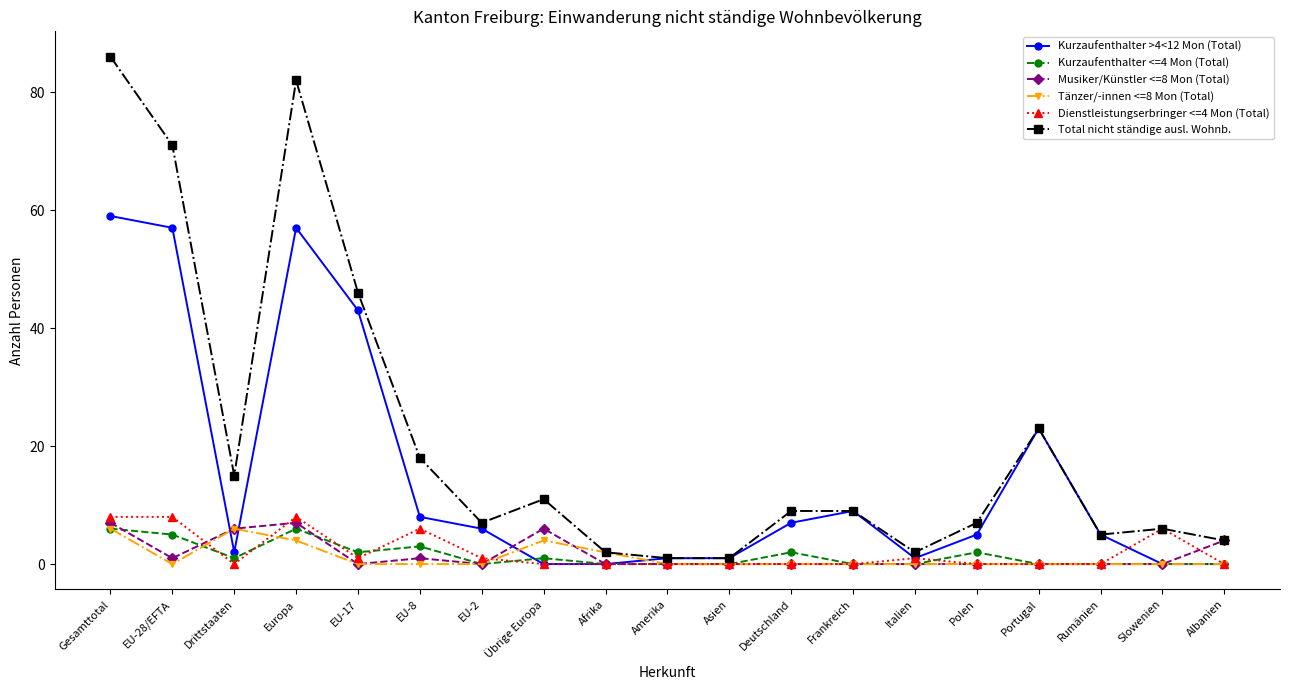

What is the value of the Tänzer/-innen <=8 Mon (Total) point at the 4th from the left?

4